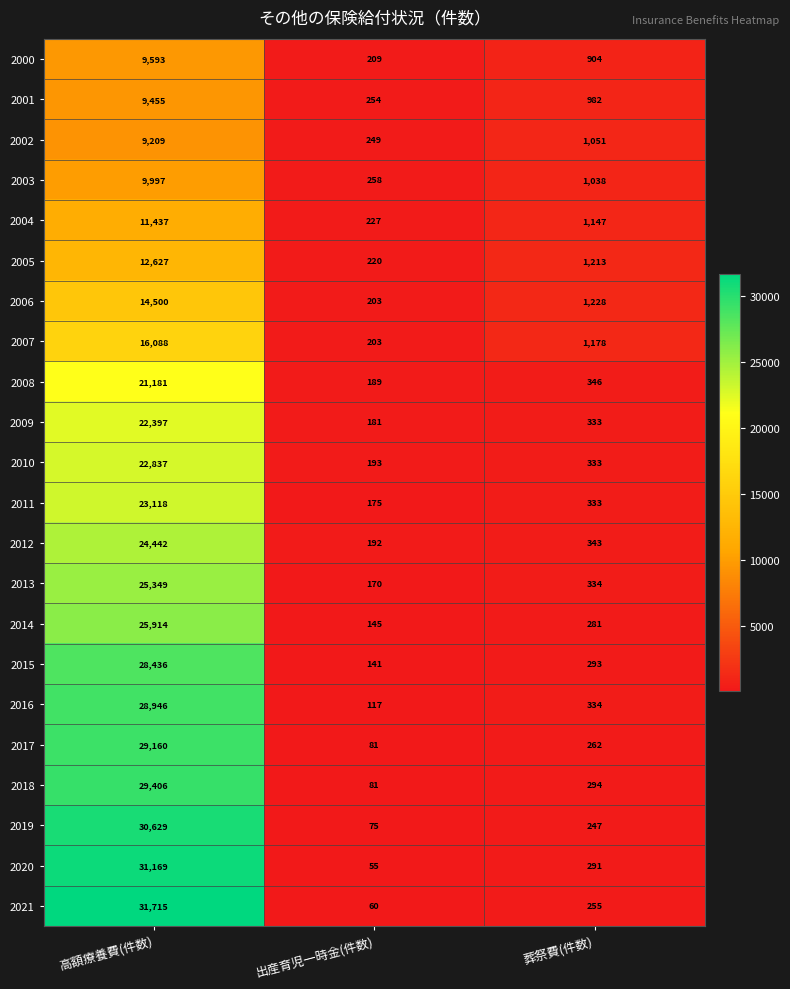

Which series has the largest total across all categories?

2021